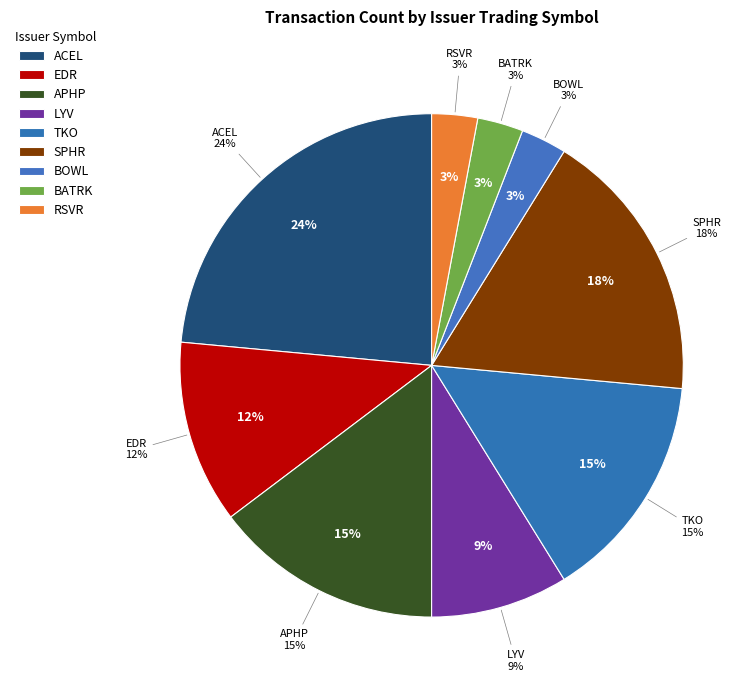

Count the number of slices in the pie.

9